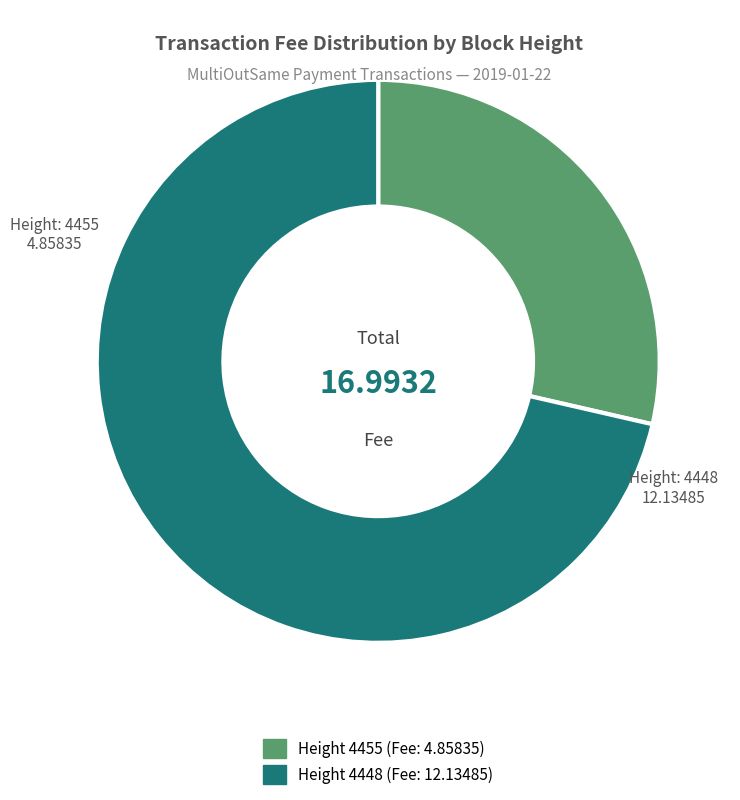

Does any single category account for the majority?

Yes